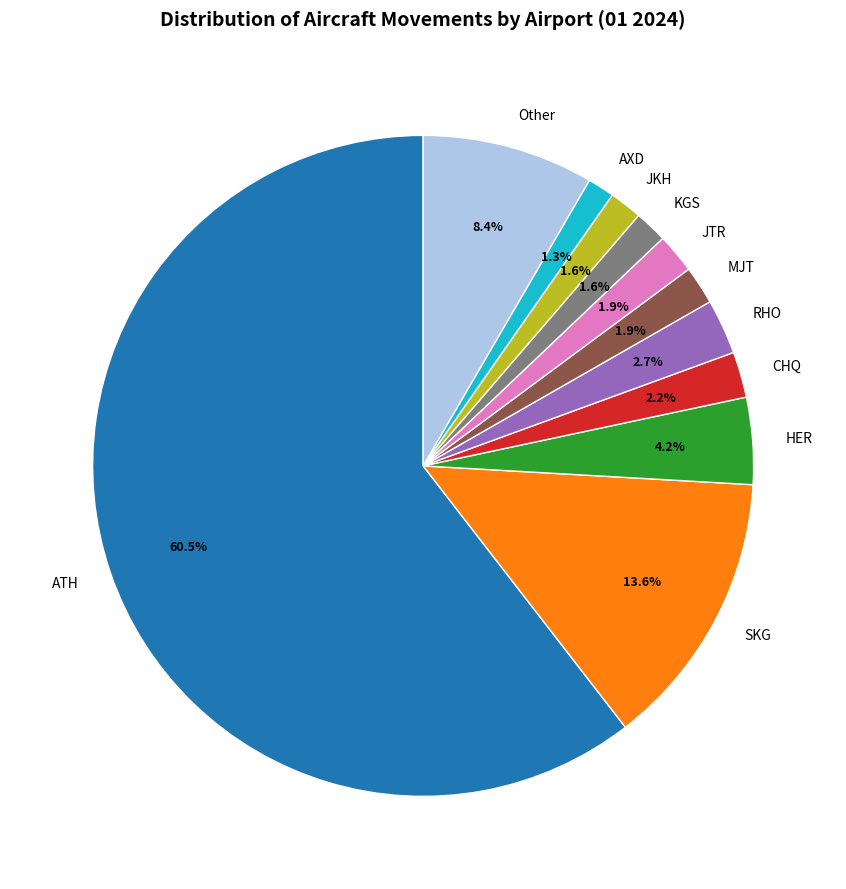

Between ATH and JKH, which is larger?

ATH